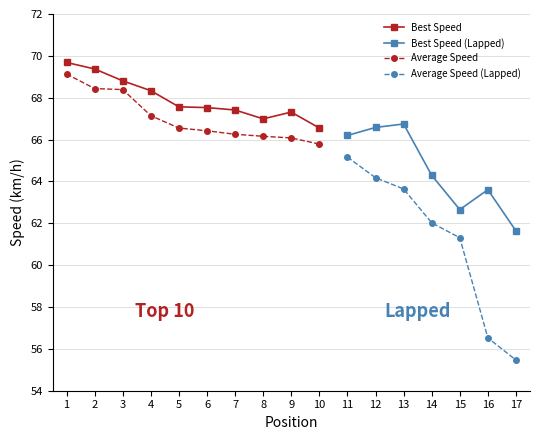

Is the value of Best Speed at 9 greater than the value of Average Speed at 6?

Yes